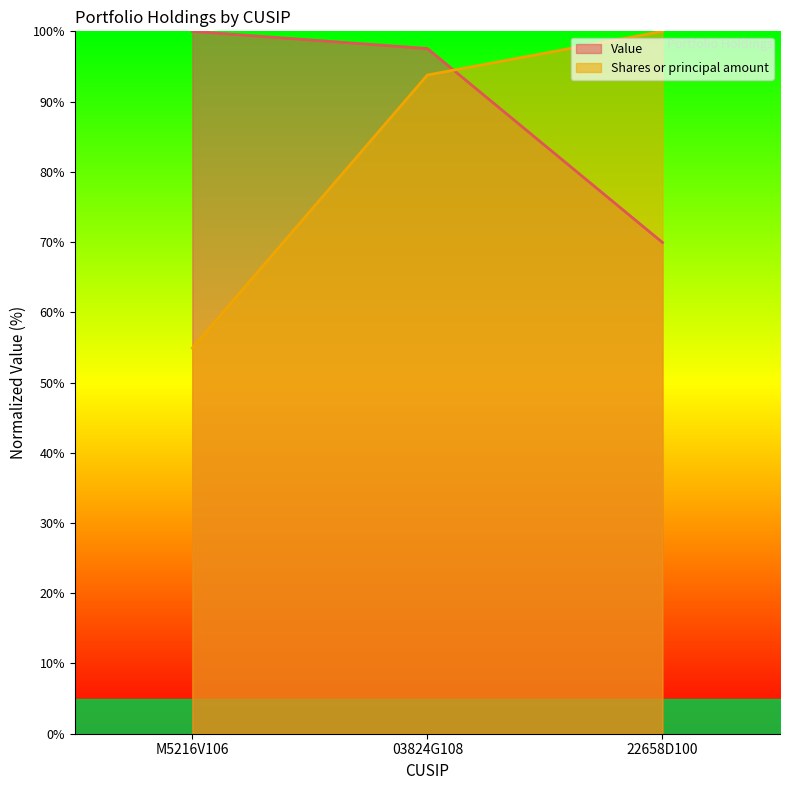

Reading left to right, transcribe all the data shown in this chart.

Value: 100.0	97.6	69.9
Shares or principal amount: 54.9	93.8	100.0